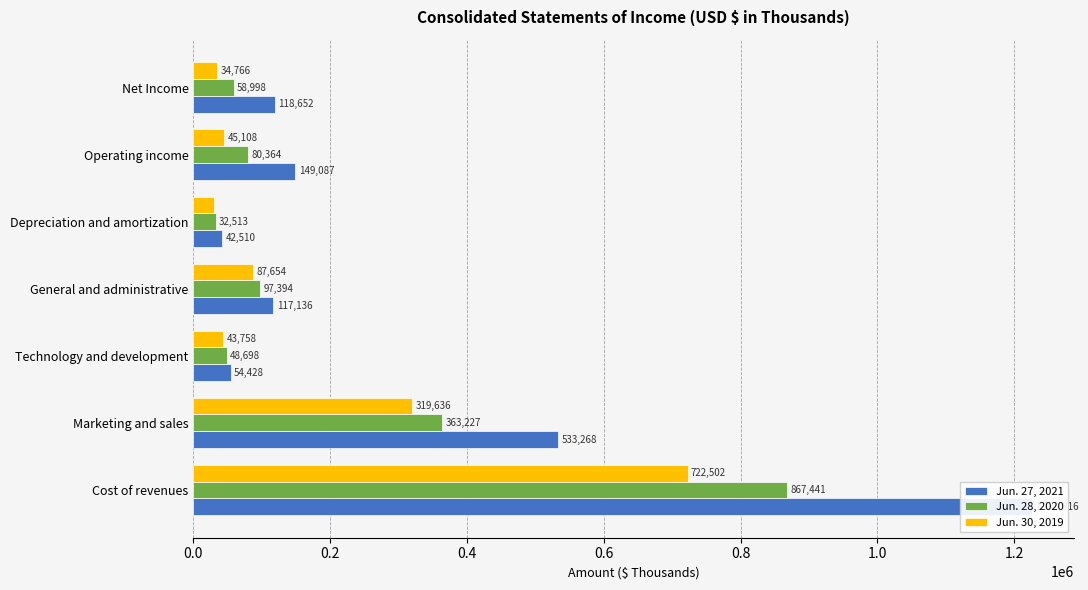

Is it true that Jun. 27, 2021 equals 21252 at Depreciation and amortization?

False